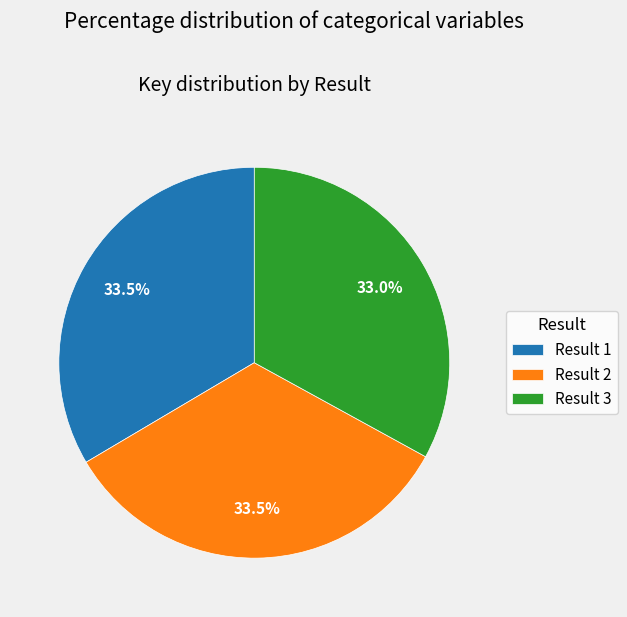

Count the number of slices in the pie.

3